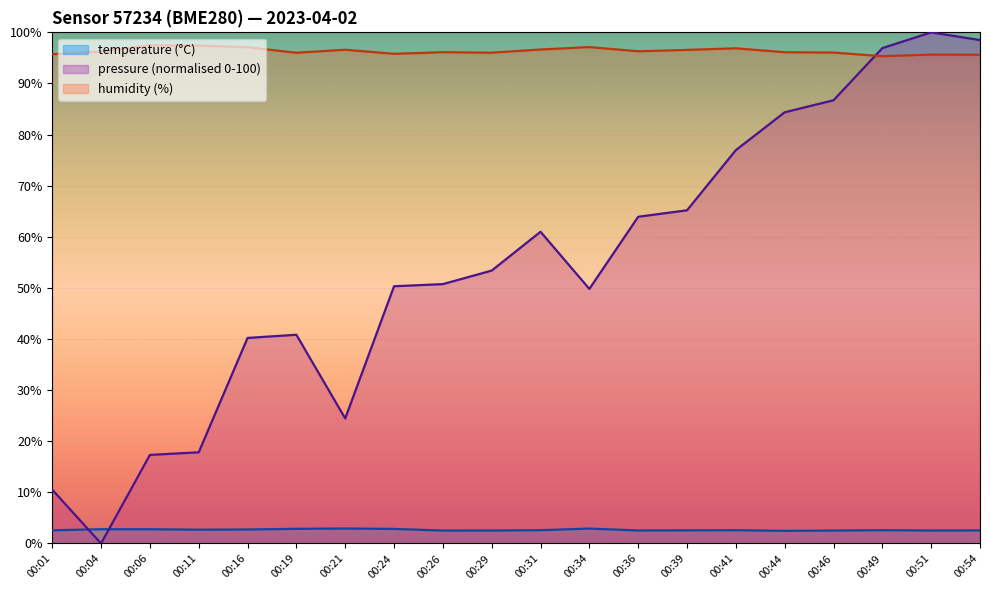

What are all the series names shown in the legend?

temperature (°C), pressure (normalised 0-100), humidity (%)